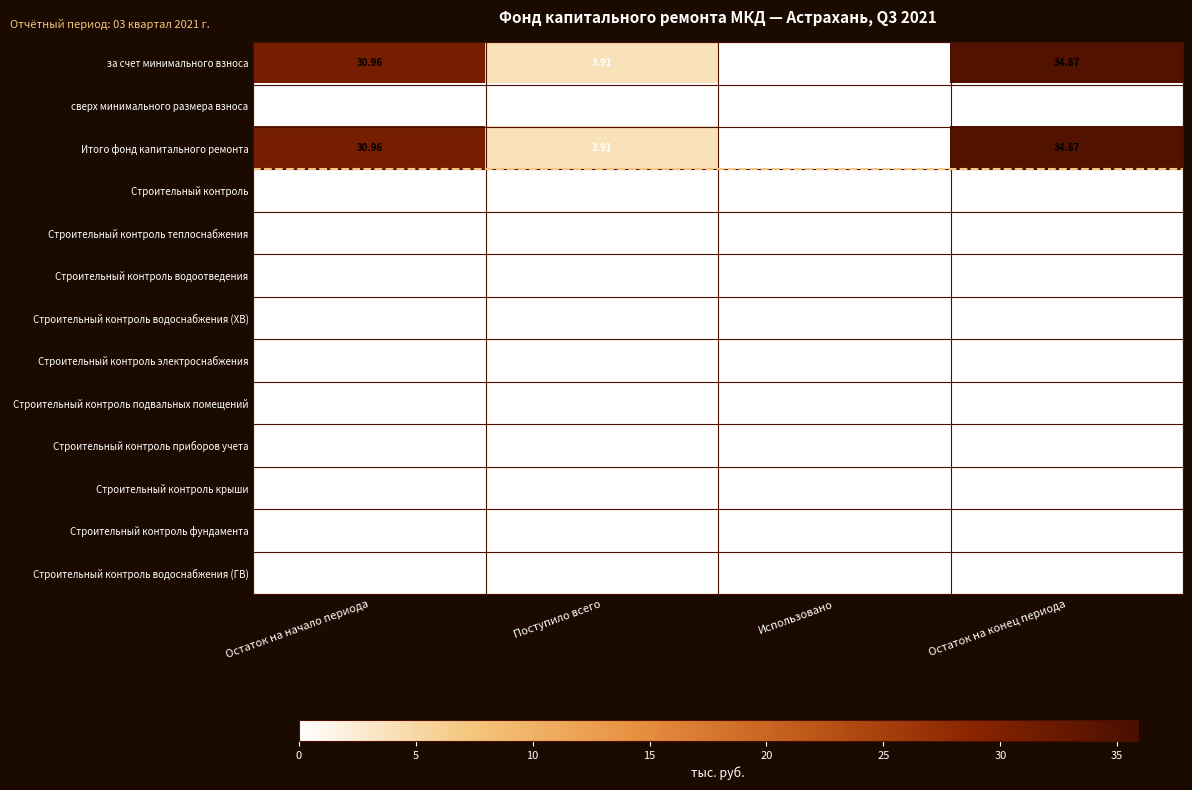

Count the number of data series in this chart.

13